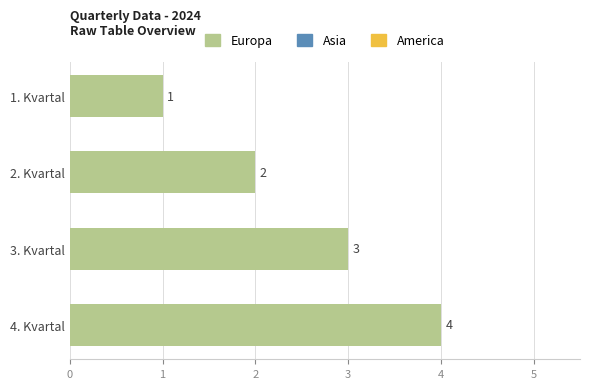

Approximately how many times larger is the value at 1. Kvartal compared to 3. Kvartal?

0.3